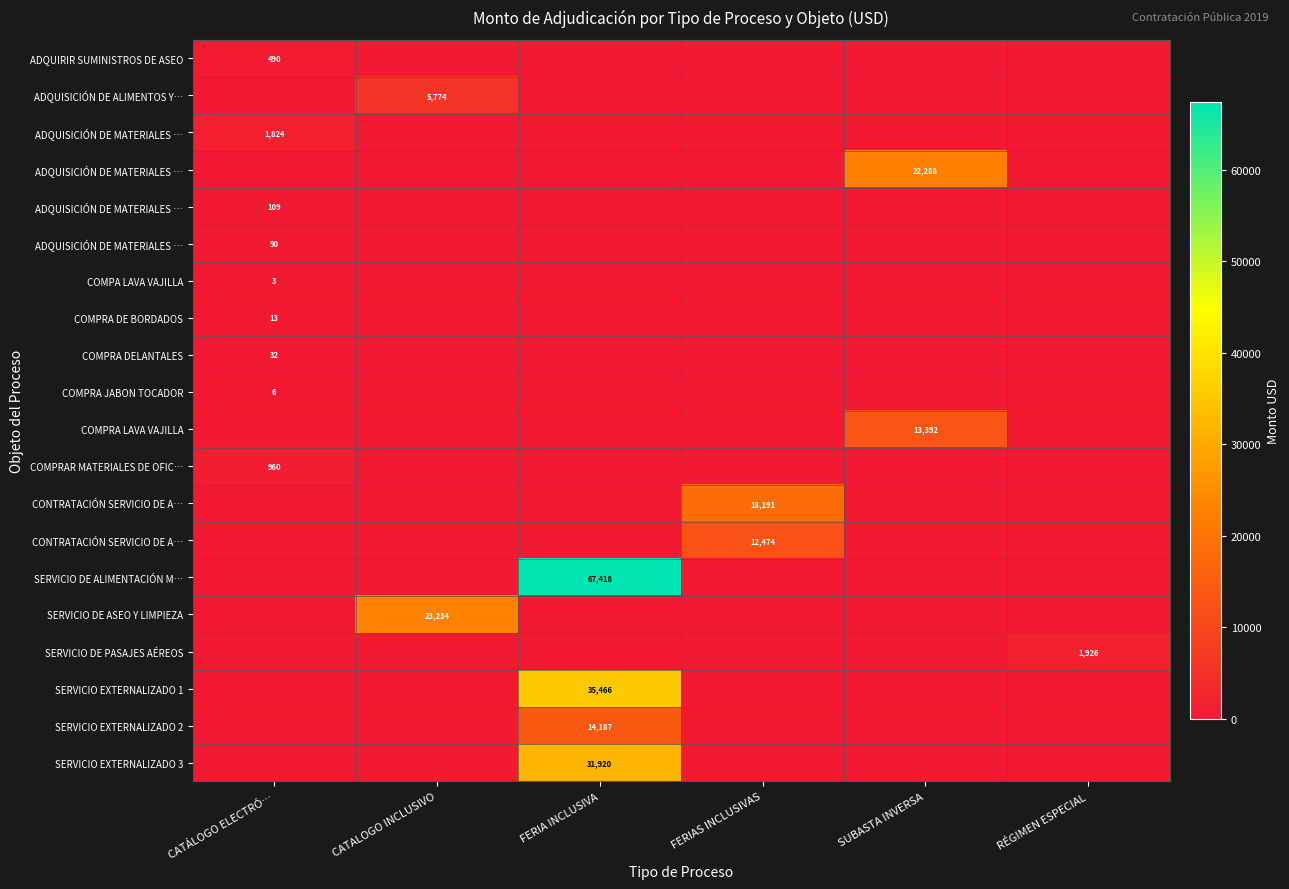

What is the total value across all series at CATALOGO INCLUSIVO?

29007.4